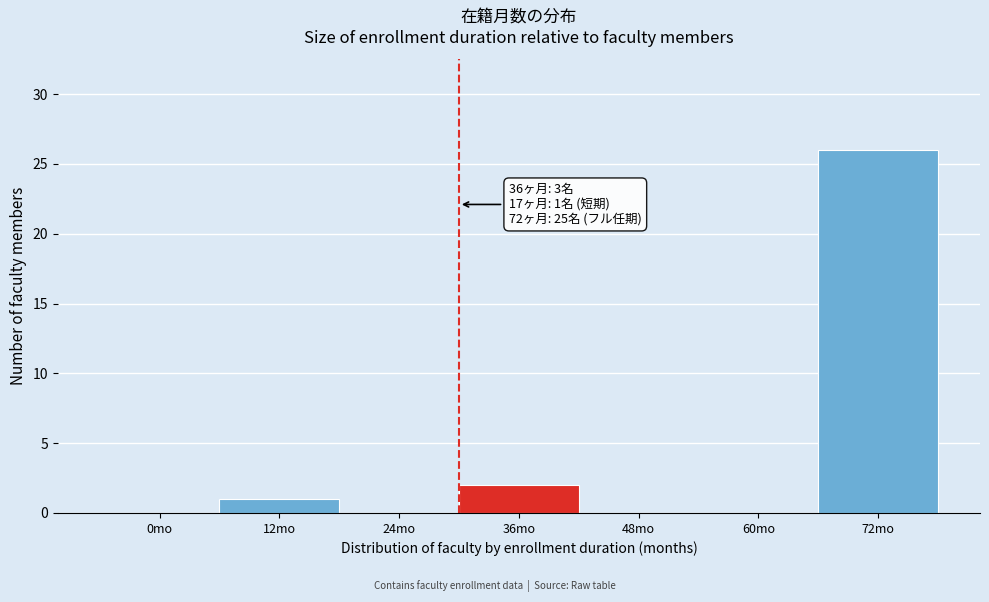

Reading left to right, extract all data points from this chart.

0mo=0	12mo=1	24mo=0	36mo=2	48mo=0	60mo=0	72mo=26